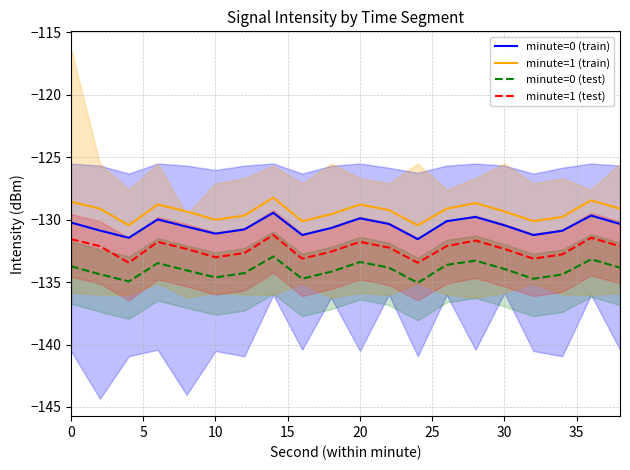

True or false: minute=1 (train) has a value of -79.0 at 20.

False